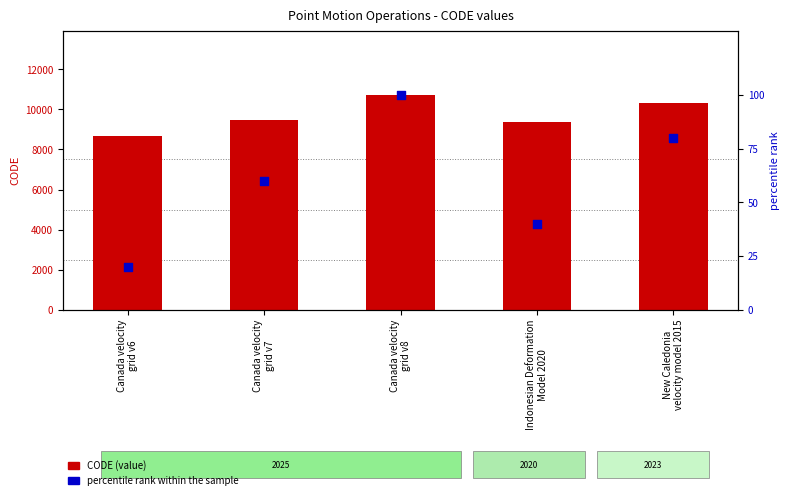

Which series has the largest total across all categories?

CODE